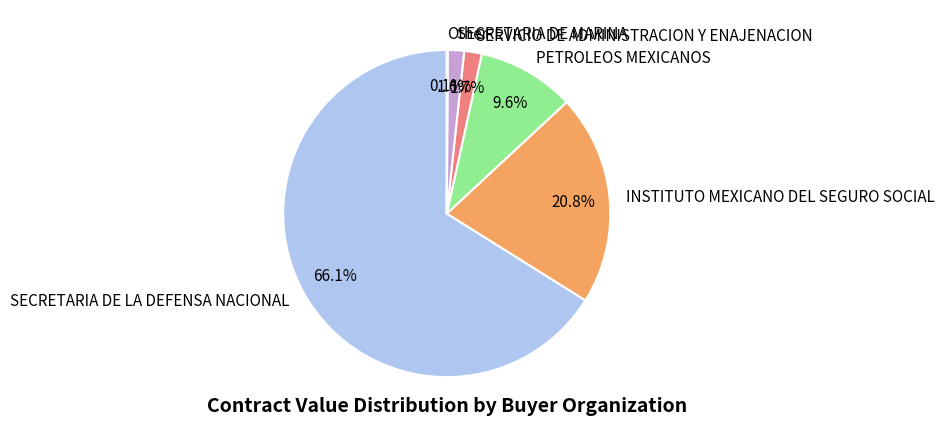

Which category has the biggest portion of the pie?

SECRETARIA DE LA DEFENSA NACIONAL